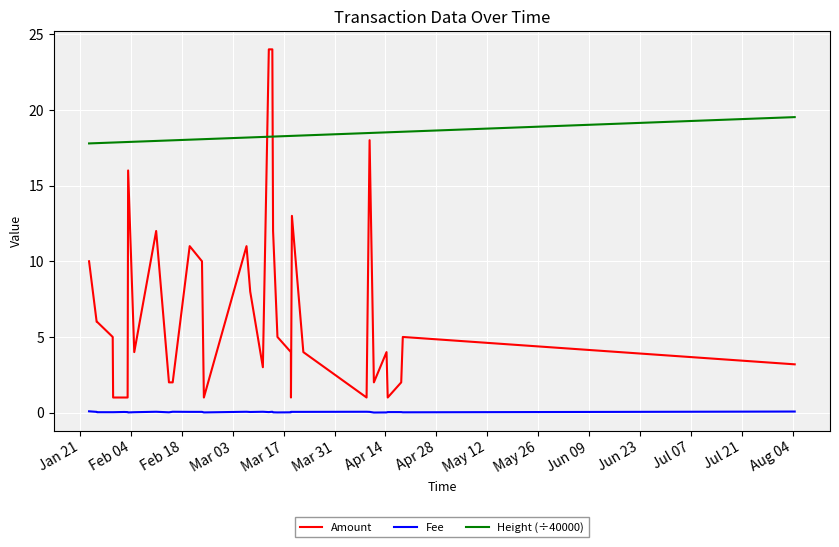

What is the sum of all Amount values?

233.2